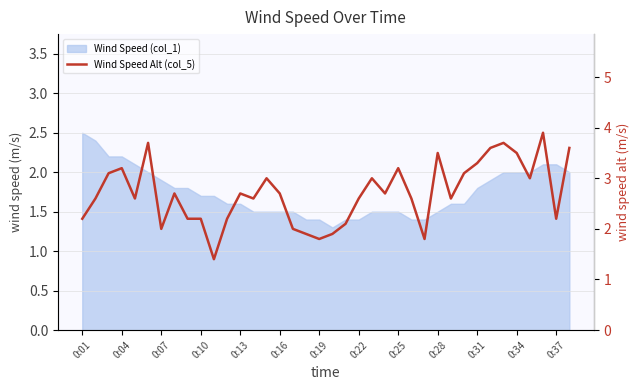

What is the label of the 11th point from the left?

0:31